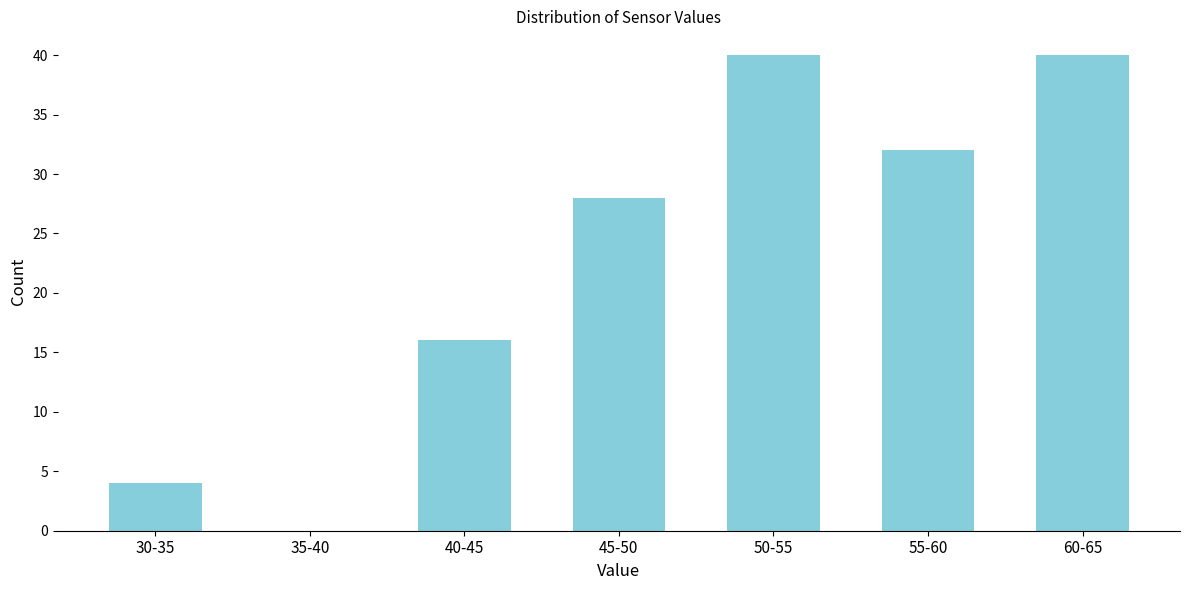

Reading left to right, list all the values displayed in this chart.

30-35=4	35-40=0	40-45=16	45-50=28	50-55=40	55-60=32	60-65=40